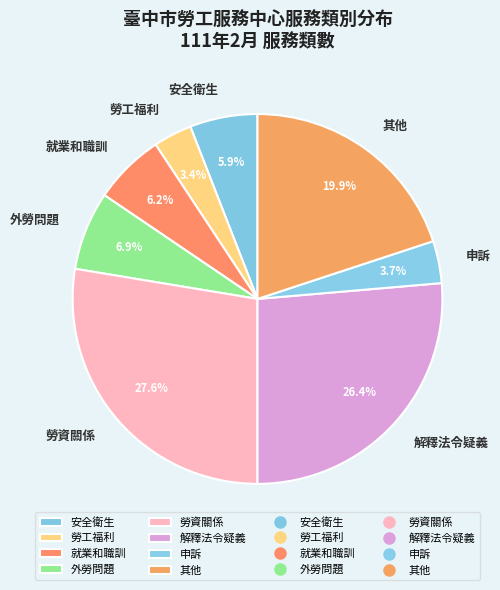

What percentage is NOT represented by 解釋法令疑義?

73.6%